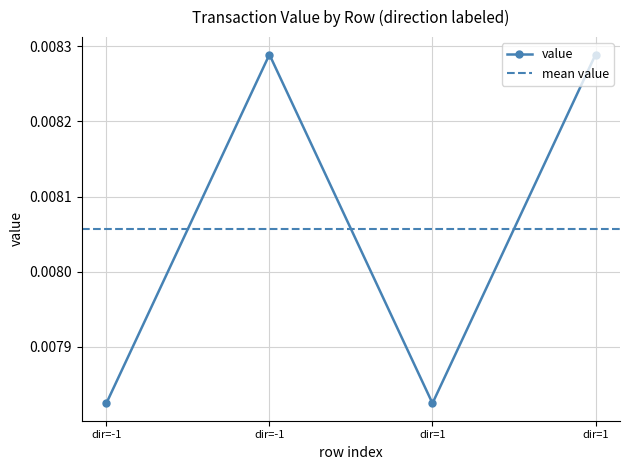

Where is the first local maximum?

dir=-1